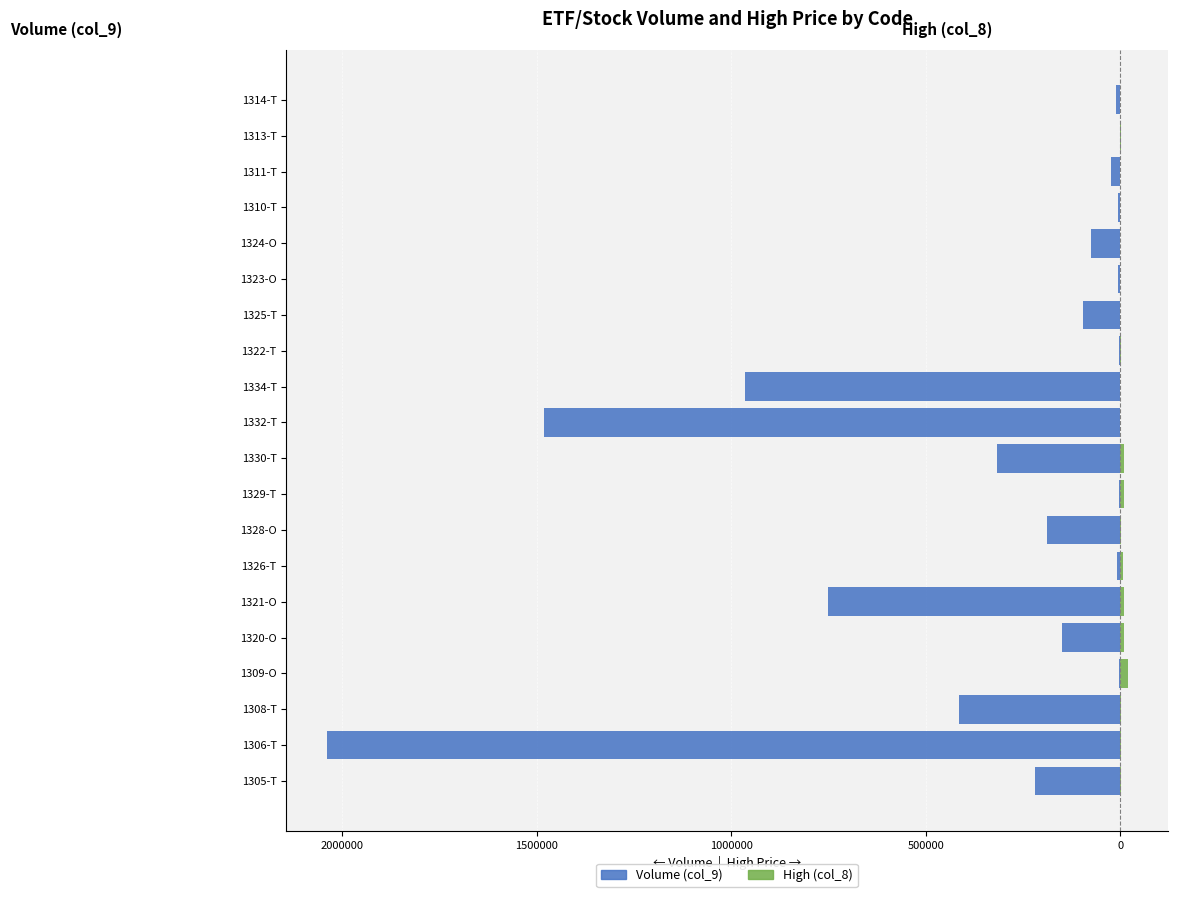

Which series has the largest range (max minus min)?

Volume (col_9)